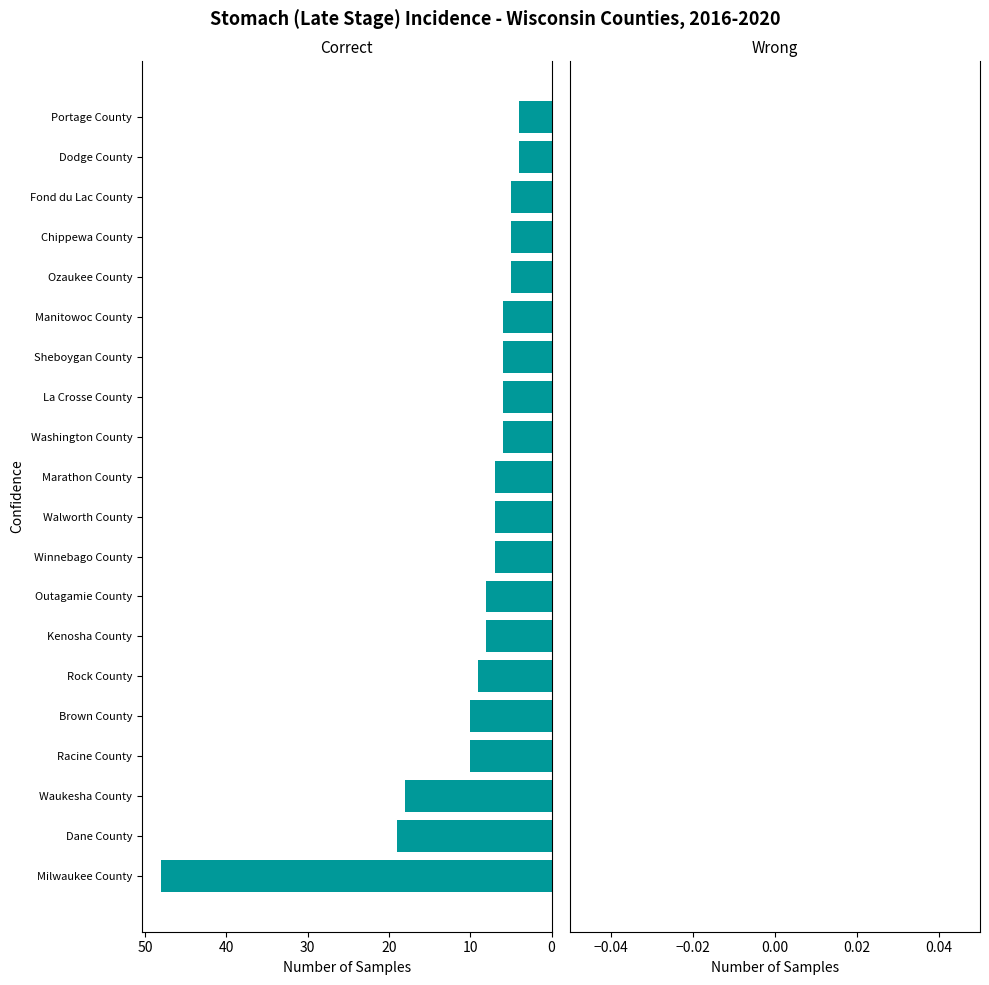

What is the minimum value shown in the chart?

4